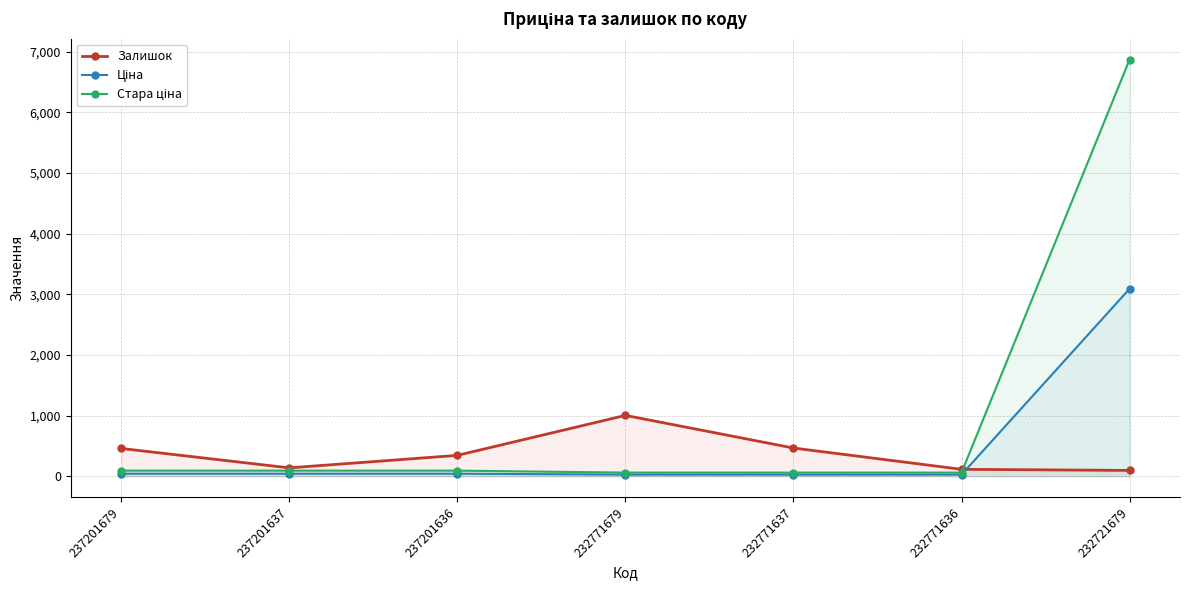

What value does the Ціна series have at 232721679?

3091.2